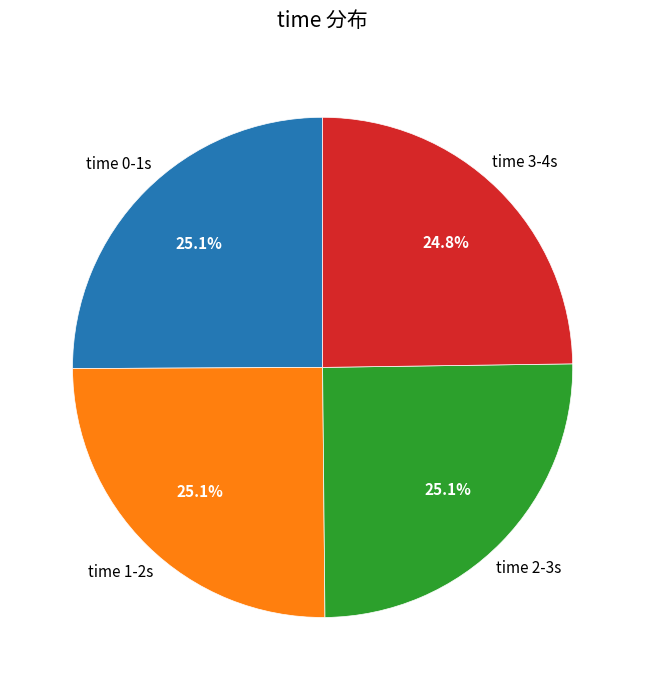

Does any single category account for the majority?

No